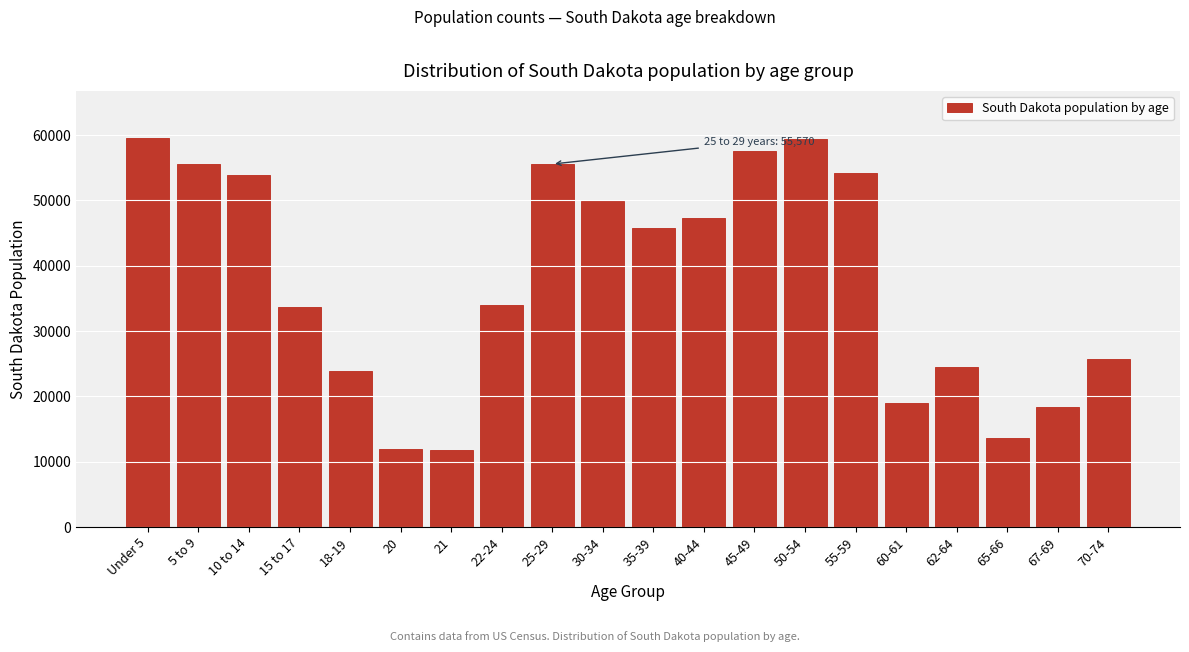

What is the difference between the maximum and minimum values?

47882